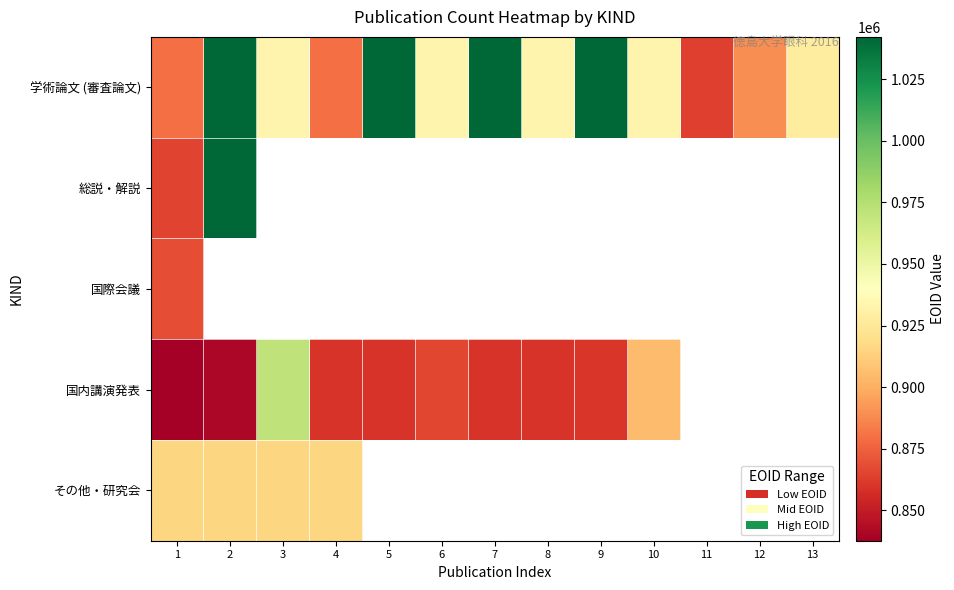

The 学術論文 (審査論文) series shows 1563199.3 at 1. True or false?

False